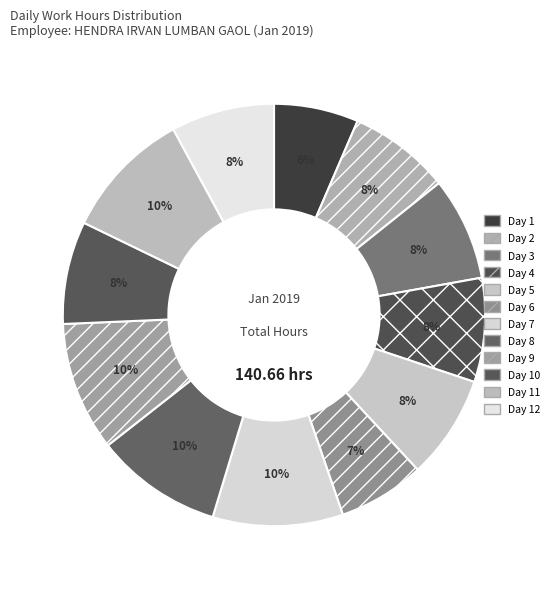

To the nearest percent, what is the average slice percentage?

8%